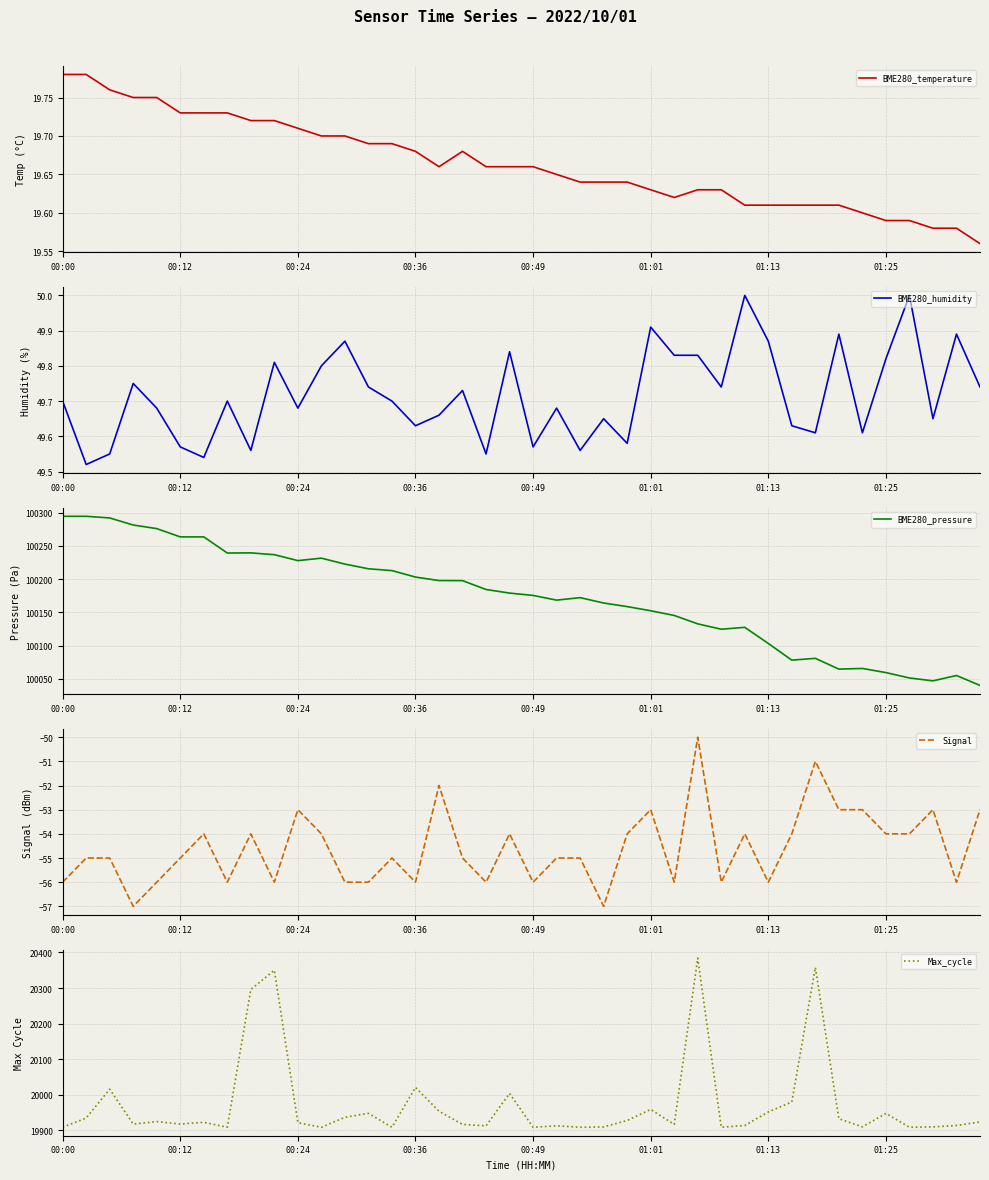

What is the difference between the highest and lowest values at 18?

100240.4